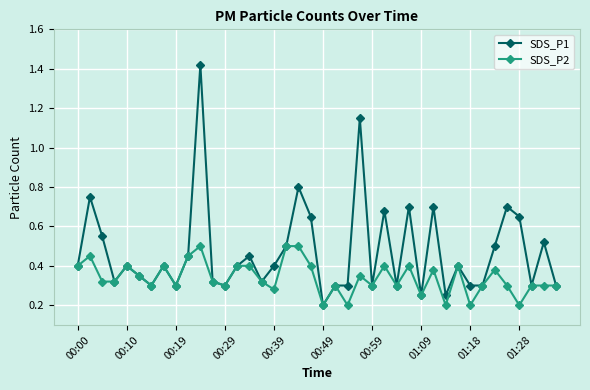

List the series in order of their peak value, lowest first.

SDS_P2, SDS_P1